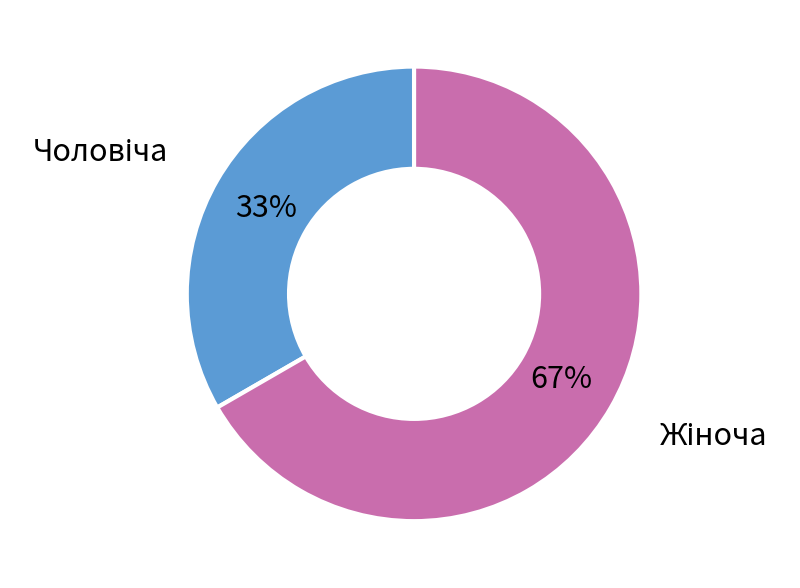

Does any single category account for the majority?

Yes